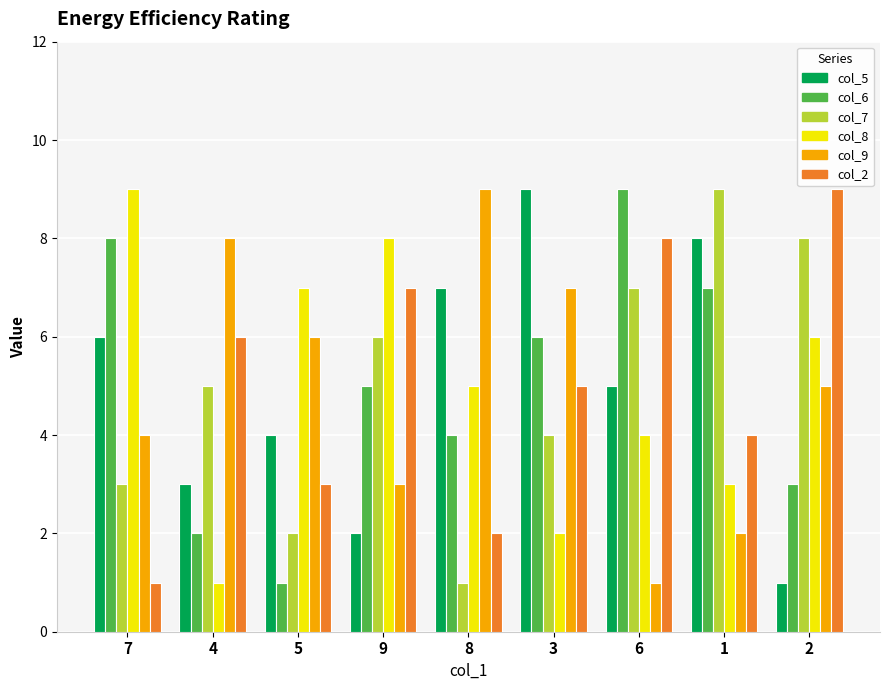

Which series changed the most between 7 and 9?

col_2